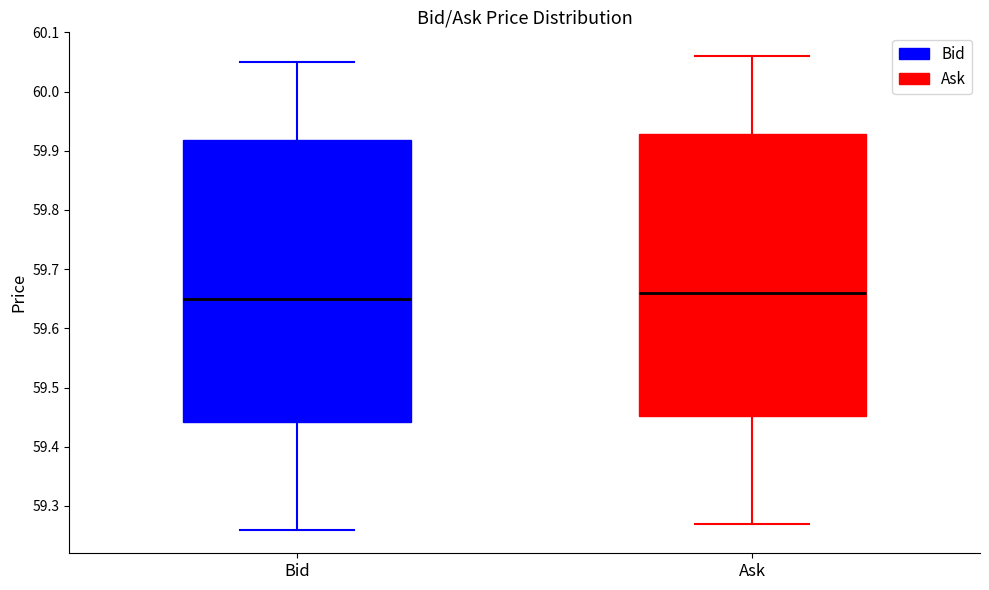

Reading left to right, transcribe this box plot: for each box, give where its median line is, the range the box spans, and where its two whiskers end, as read against the y-axis. The values are not printed on the chart, so give them approximately, as read against the axis.

Bid: median 59.65, box 59.44 to 59.92, whiskers 59.26 to 60.05
Ask: median 59.66, box 59.45 to 59.93, whiskers 59.27 to 60.06